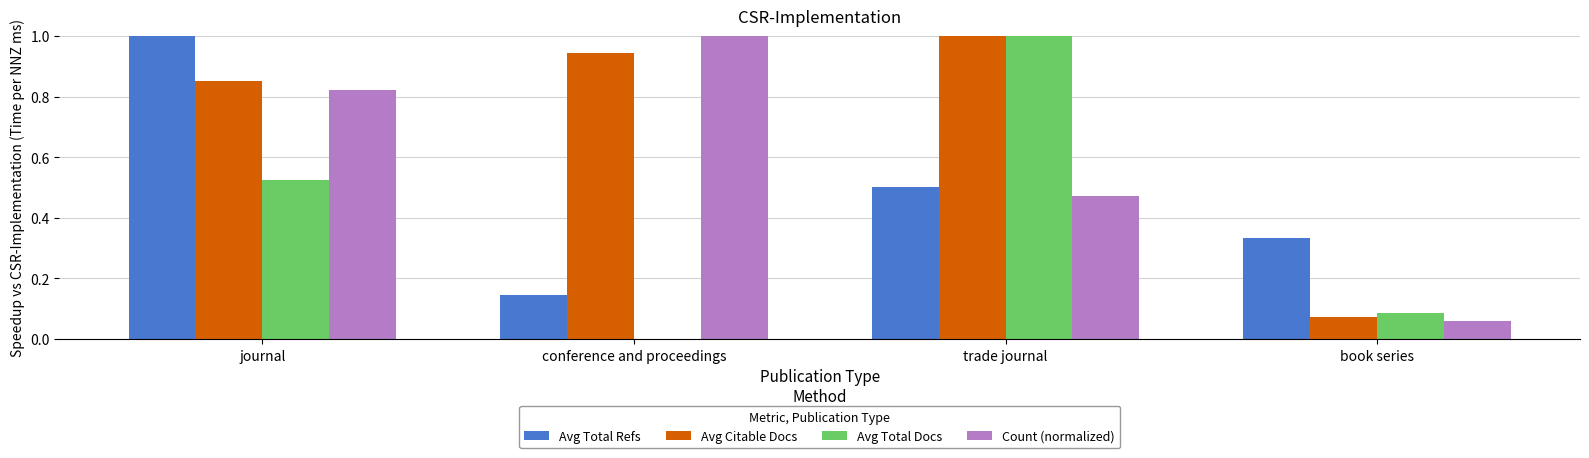

What is the maximum value for Count (normalized)?

1.0